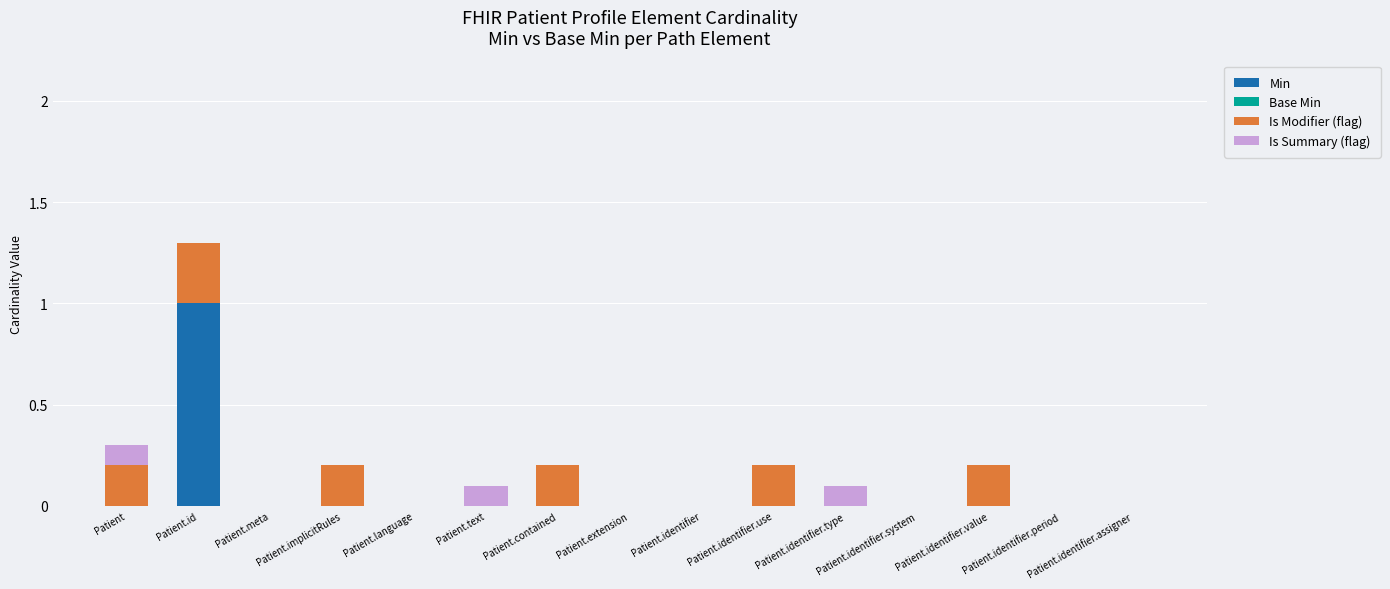

At which category is the sum across all series the highest?

Patient.id